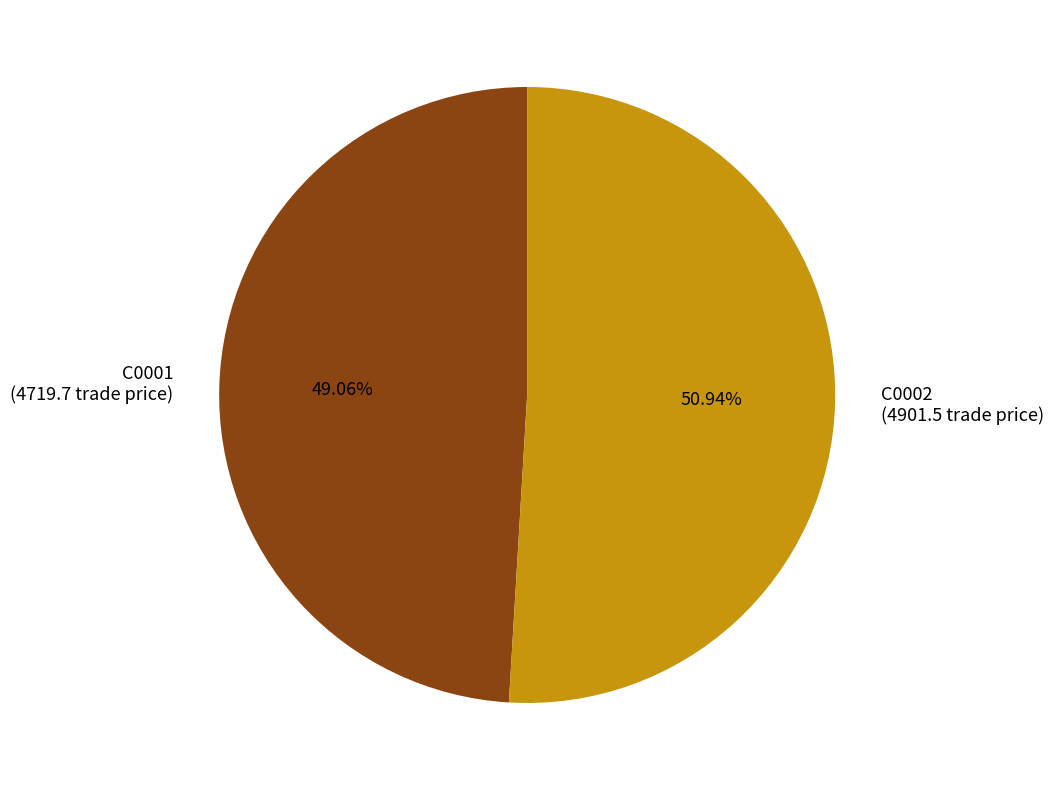

Which slice is the largest?

C0002